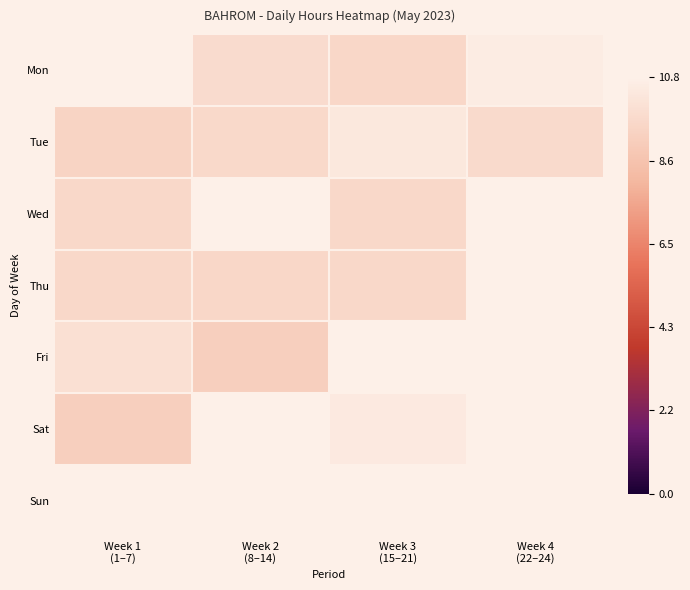

How many series are shown in this chart?

7